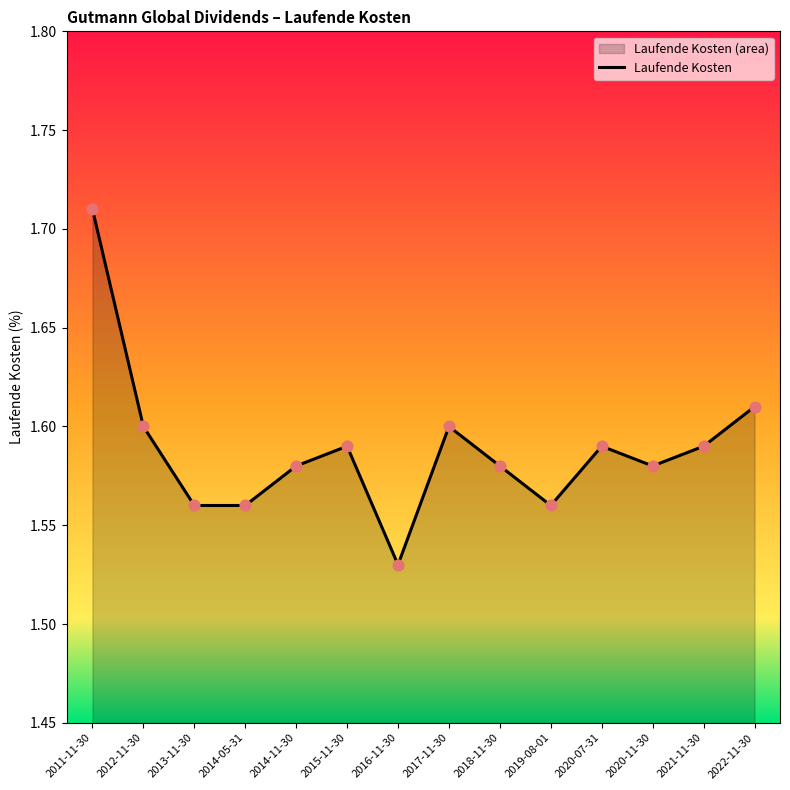

What is the ratio of the value at 2015-11-30 to the value at 2021-11-30?

1.0